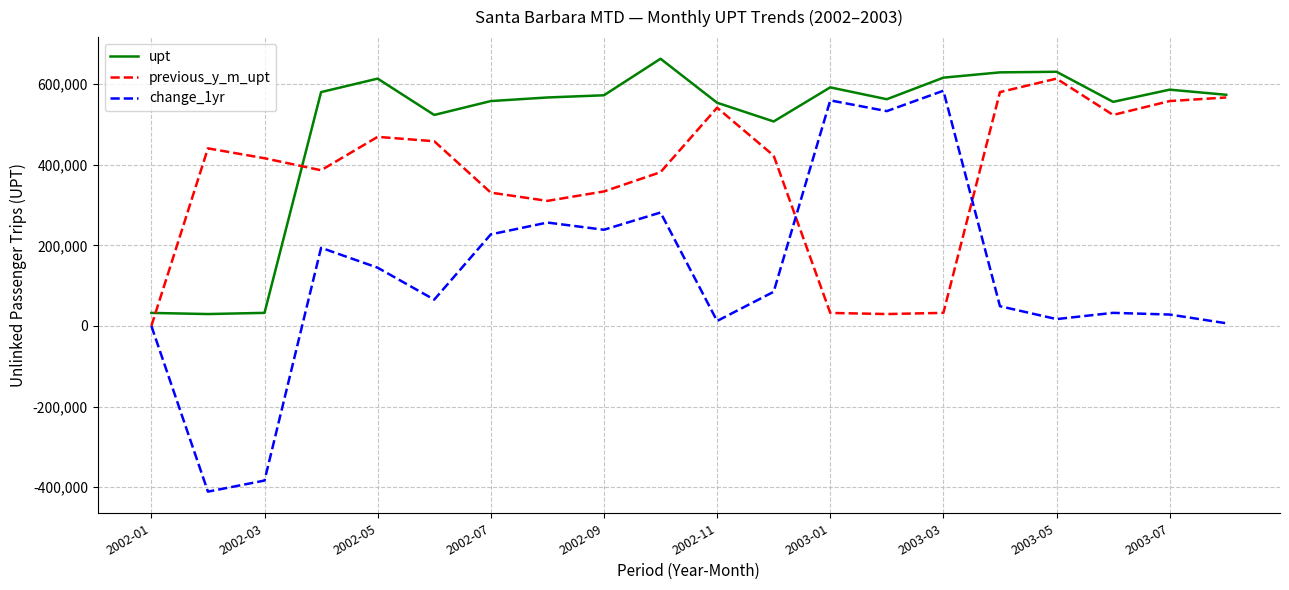

Rank the series by their average value, from highest to lowest.

upt, previous_y_m_upt, change_1yr